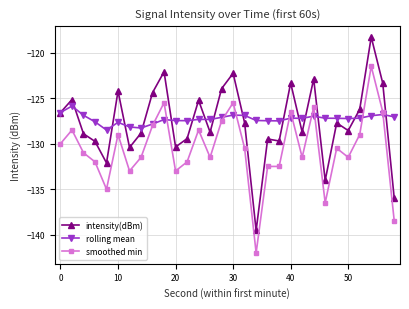

How many lines are shown in the chart?

3